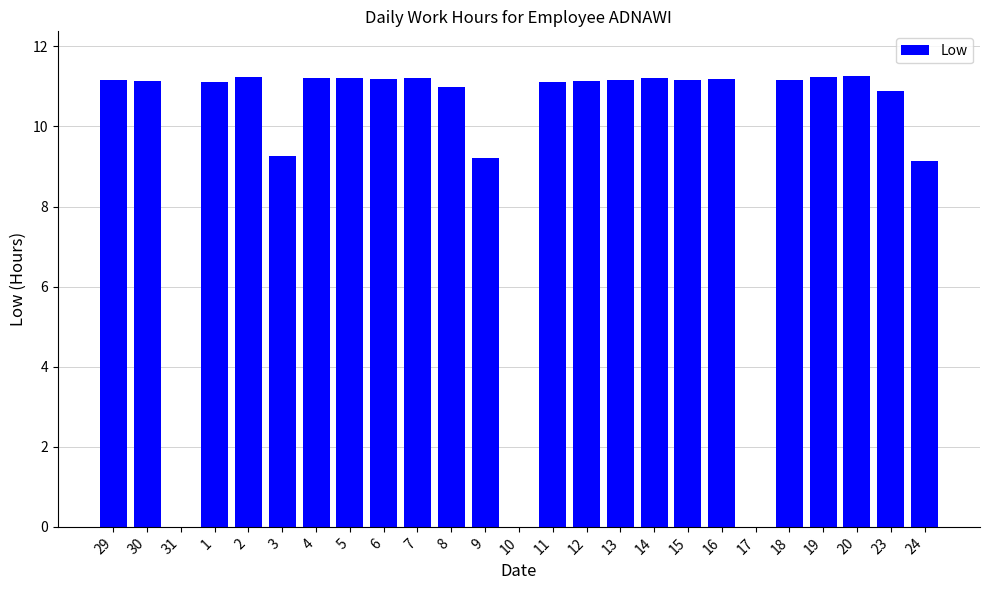

True or false: the data shows 0.0 at 17.

True